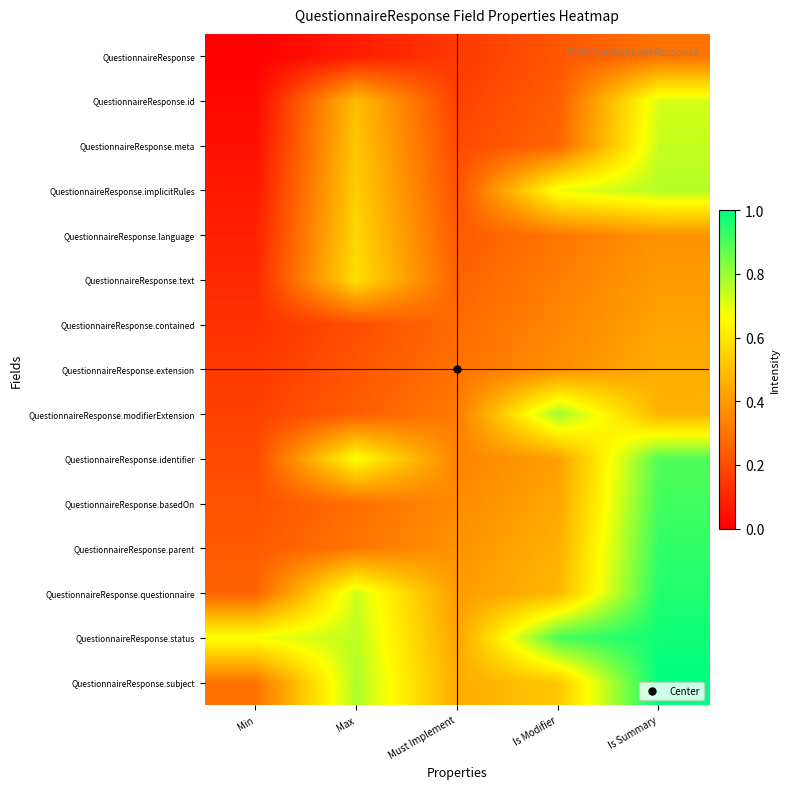

What is the total value across all series at Min?

2.6